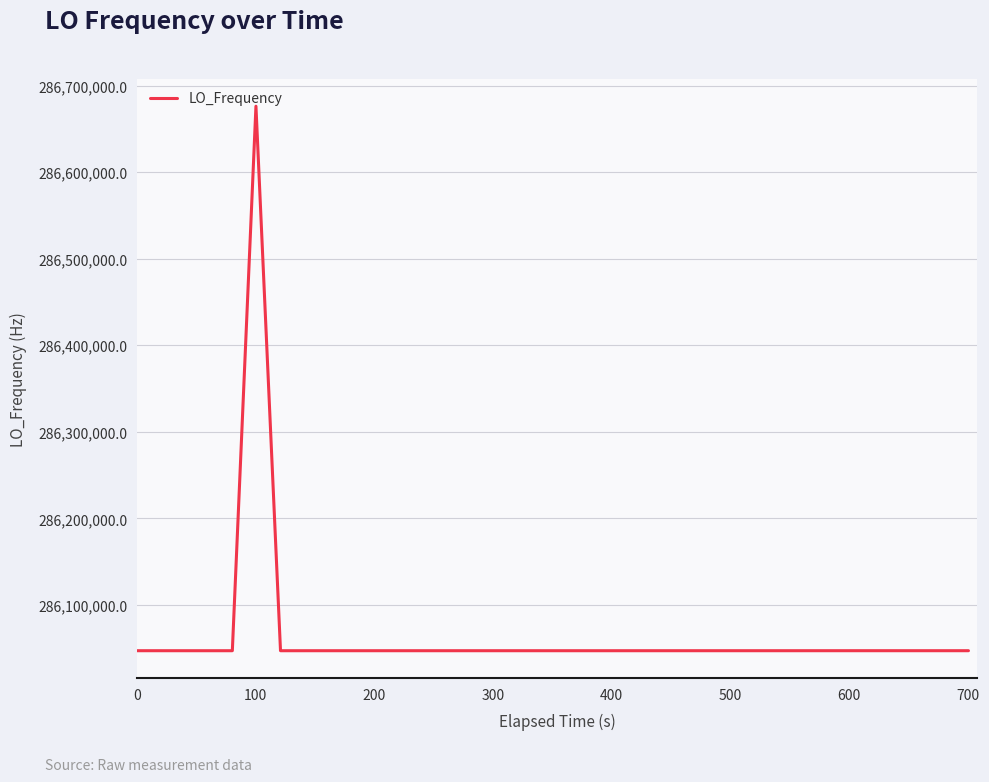

What is the difference between the maximum and minimum values?

629155.5